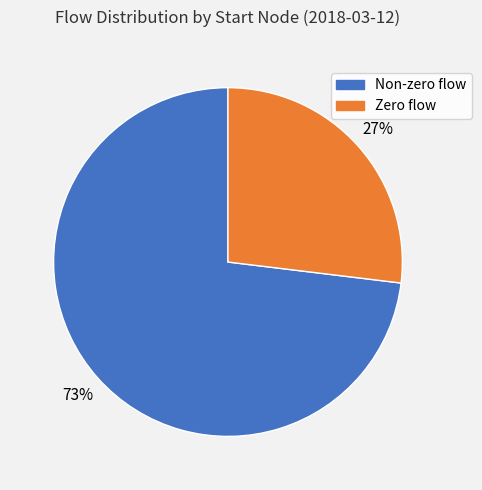

To the nearest percent, what is the difference between the largest and smallest slice percentages?

46%